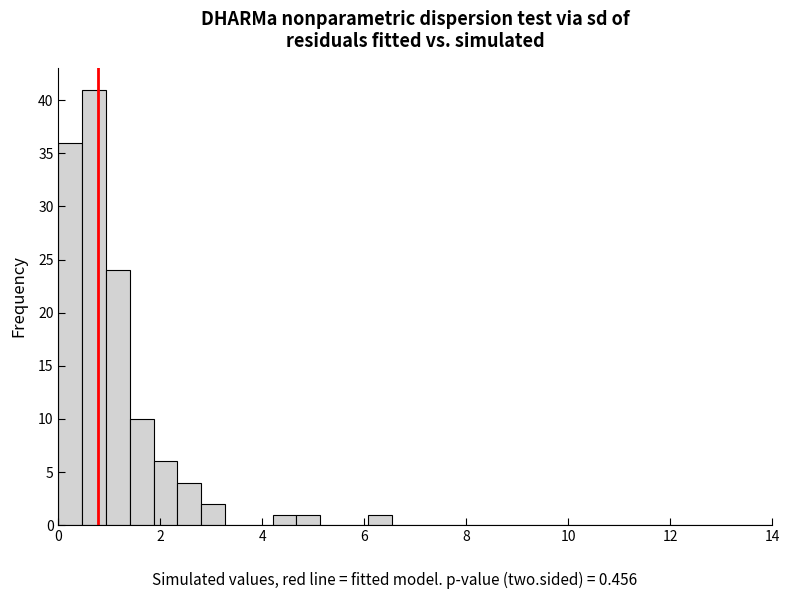

Around what value on the x-axis is the tallest bar? Give the approximate position of its centre, as read against the axis.

0.8